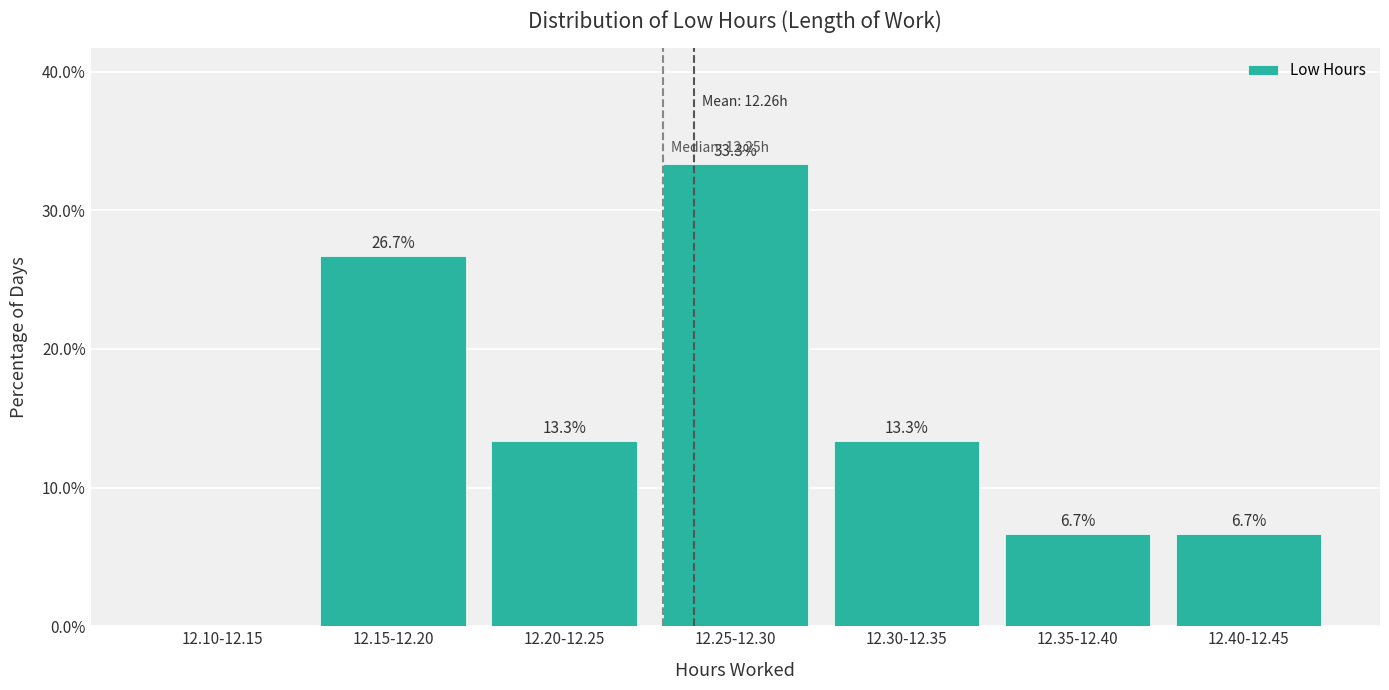

Reading left to right, what are all the values shown in this chart?

12.10-12.15=0.0	12.15-12.20=26.7	12.20-12.25=13.3	12.25-12.30=33.3	12.30-12.35=13.3	12.35-12.40=6.7	12.40-12.45=6.7